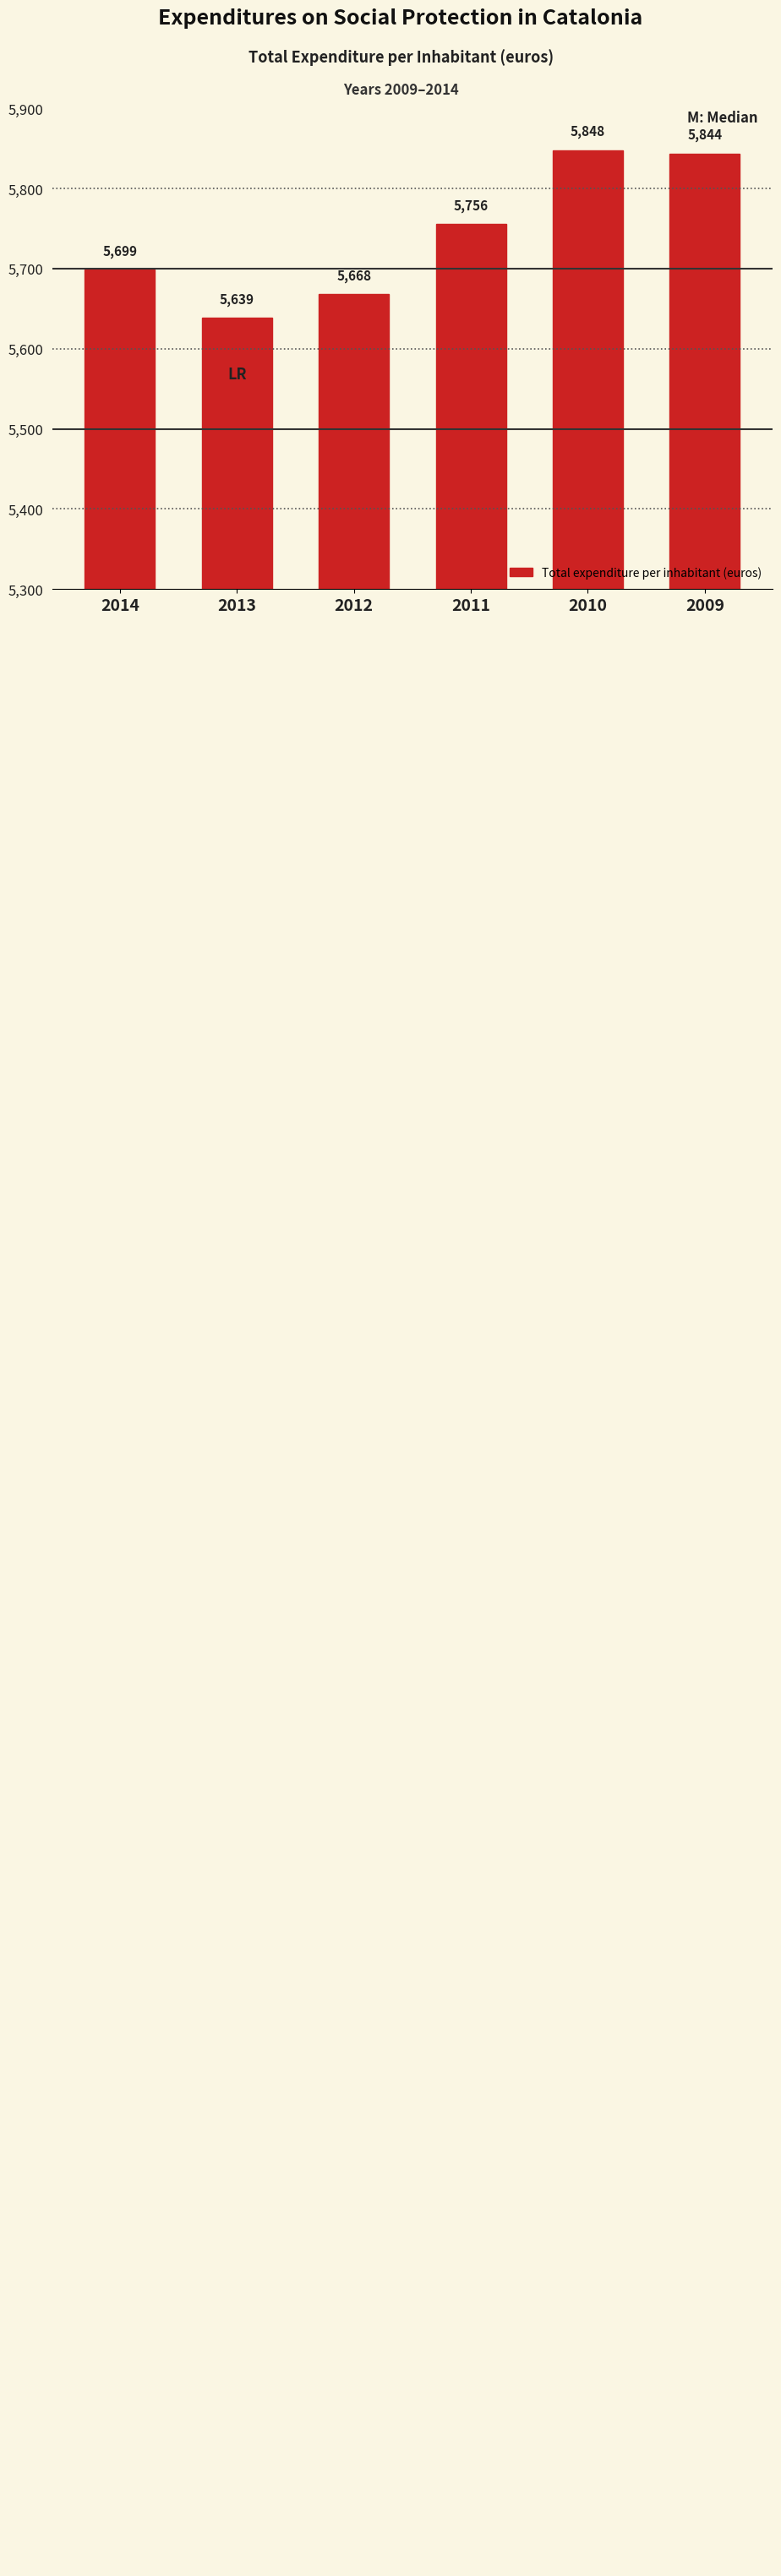

Reading left to right, transcribe all the data shown in this chart.

2014=5699	2013=5639	2012=5668	2011=5756	2010=5848	2009=5844